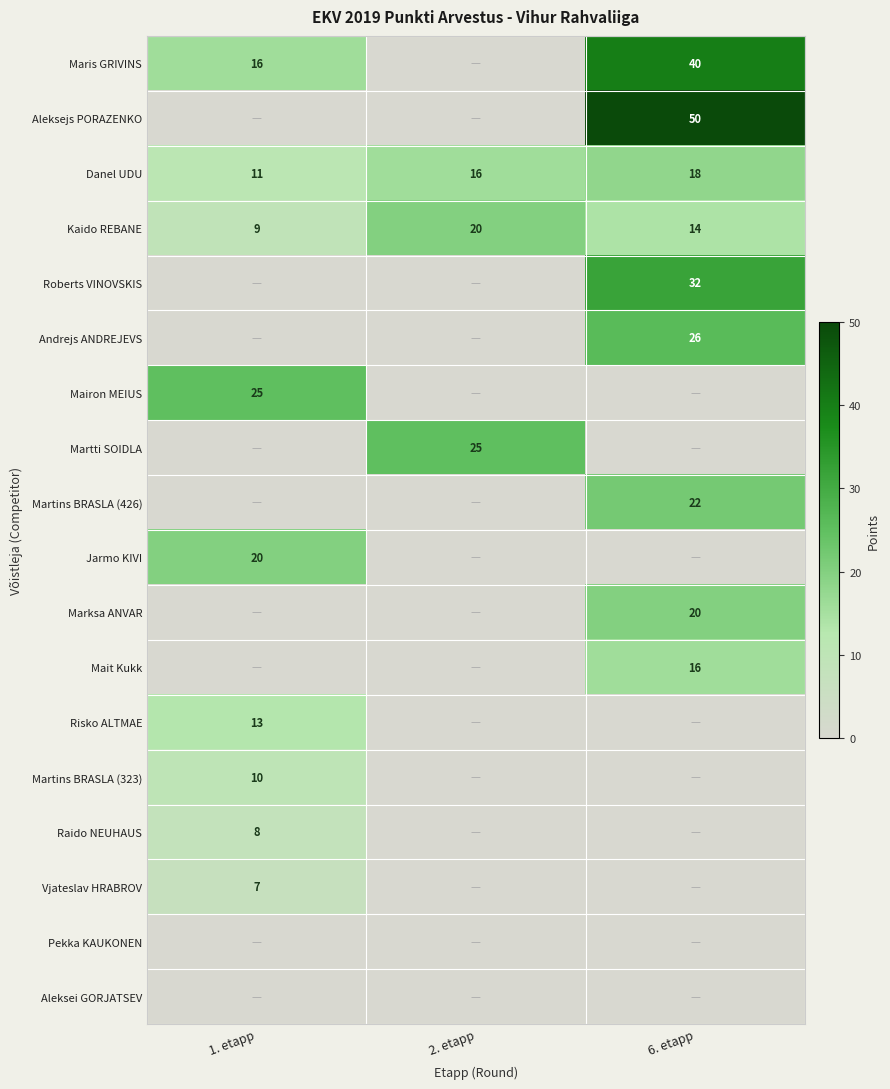

How many Danel UDU values are between 11 and 18?

3